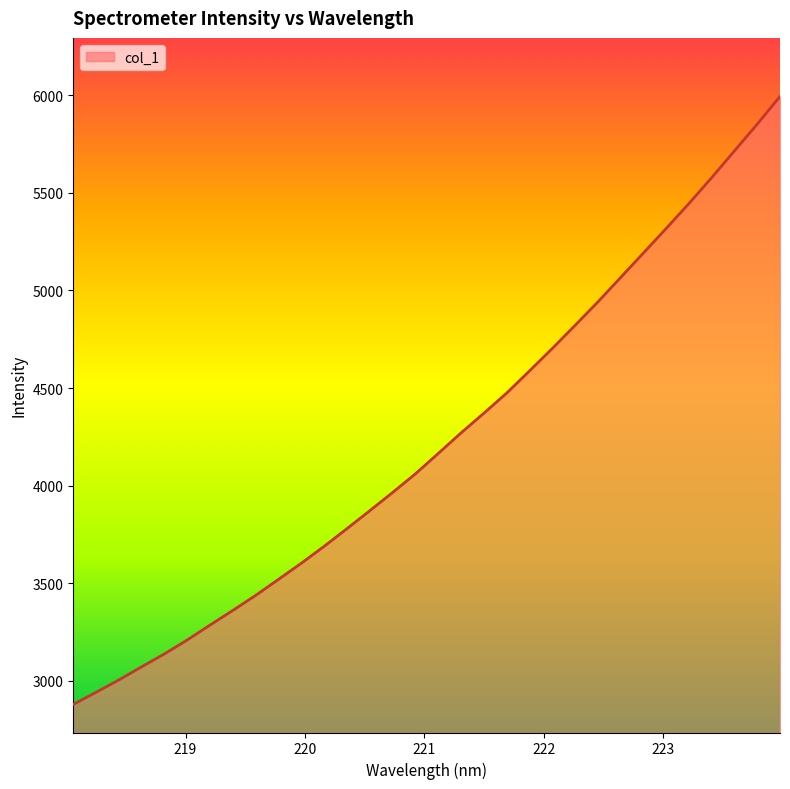

What is the maximum value shown in the chart?

5994.3